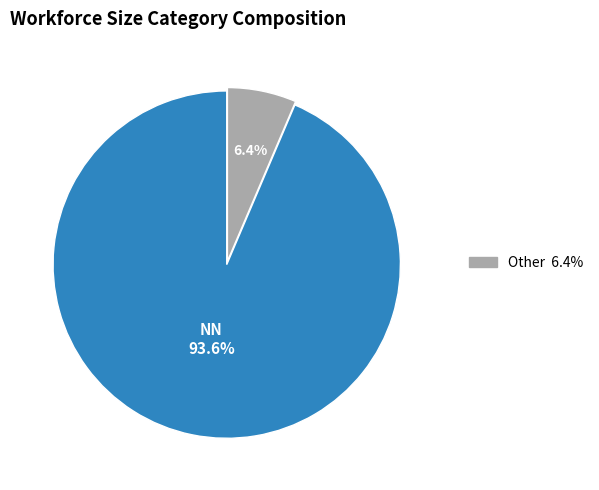

Is there any slice that represents more than half of the pie?

Yes